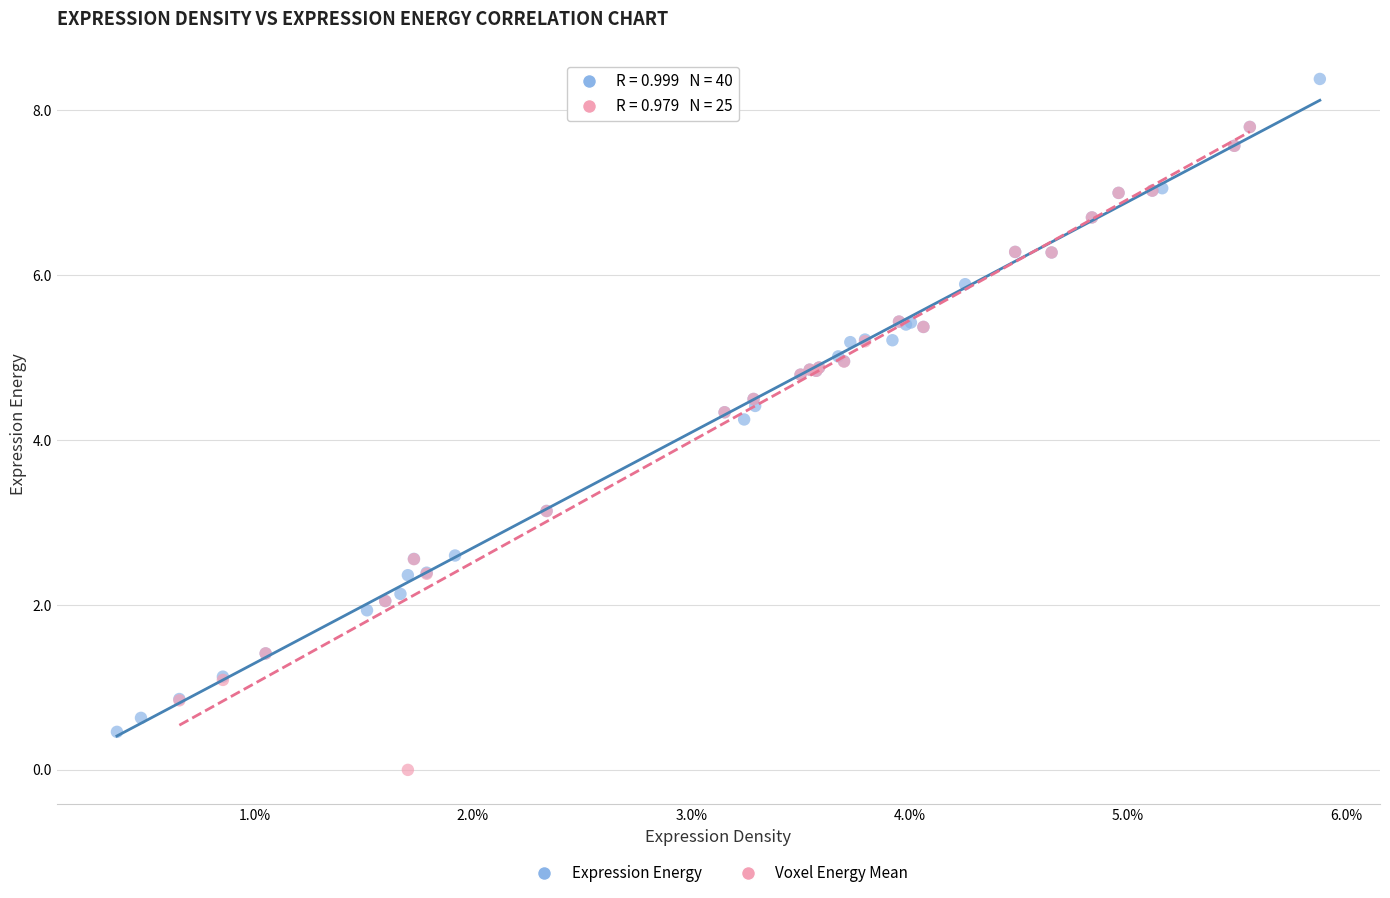

Which series contains the lowest Y value?

Voxel Energy Mean